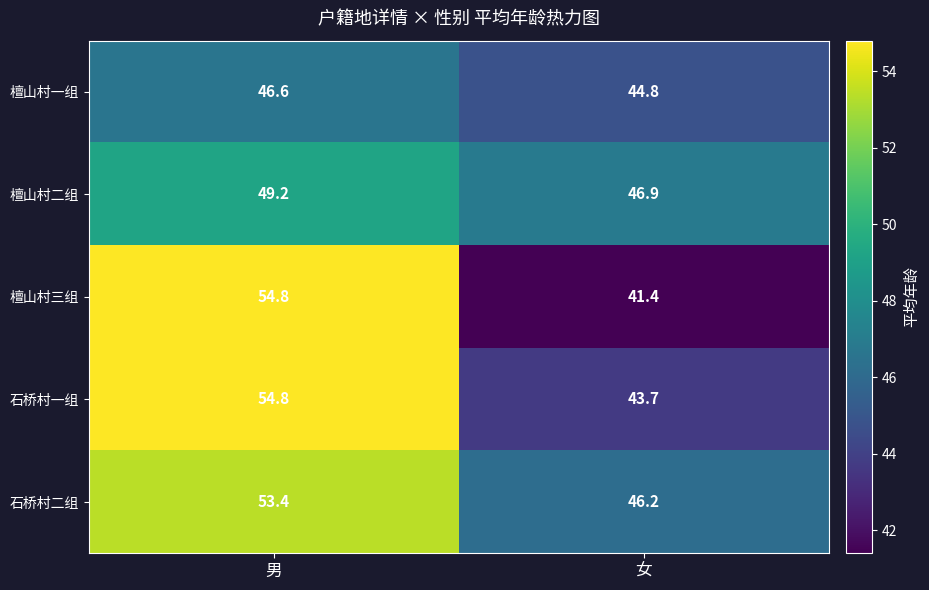

Rank the series at 女 from highest to lowest value.

檀山村二组, 石桥村二组, 檀山村一组, 石桥村一组, 檀山村三组